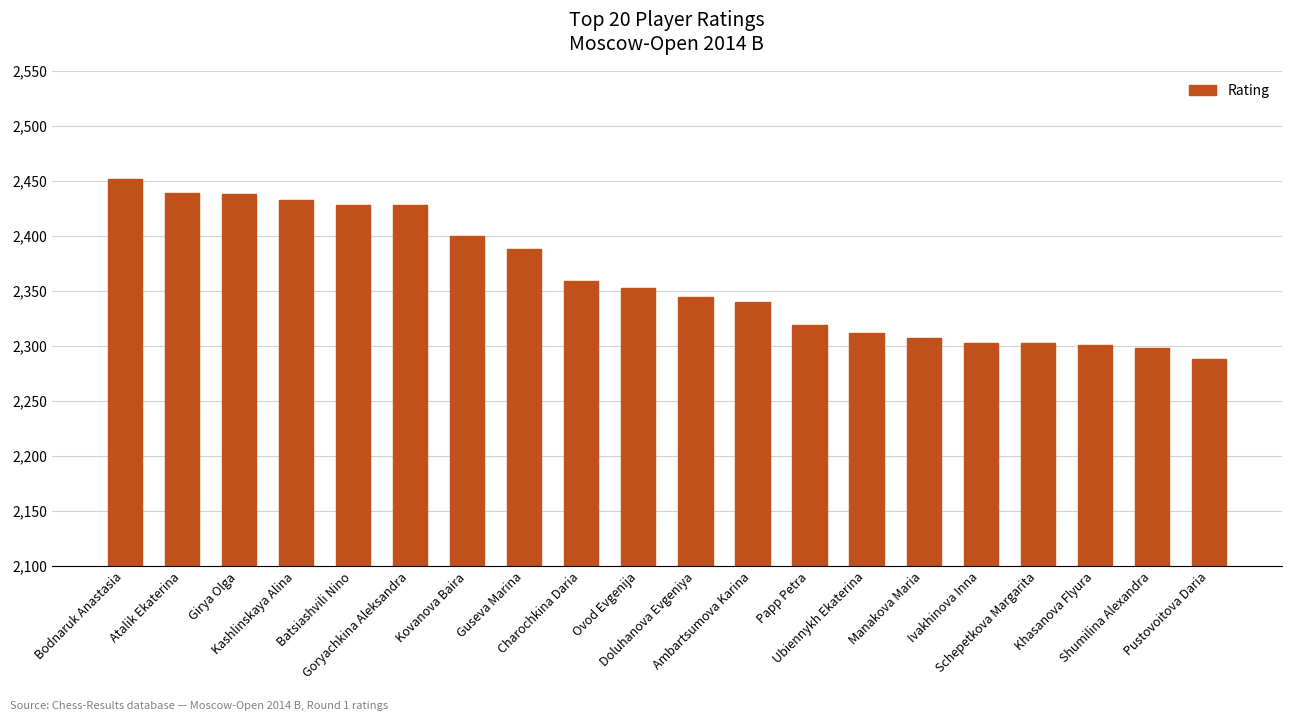

What is the maximum value shown in the chart?

2452